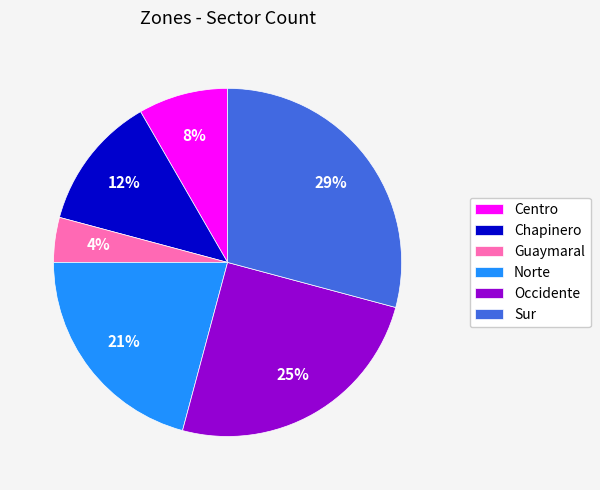

Is it true that Centro is 14% of the pie?

False